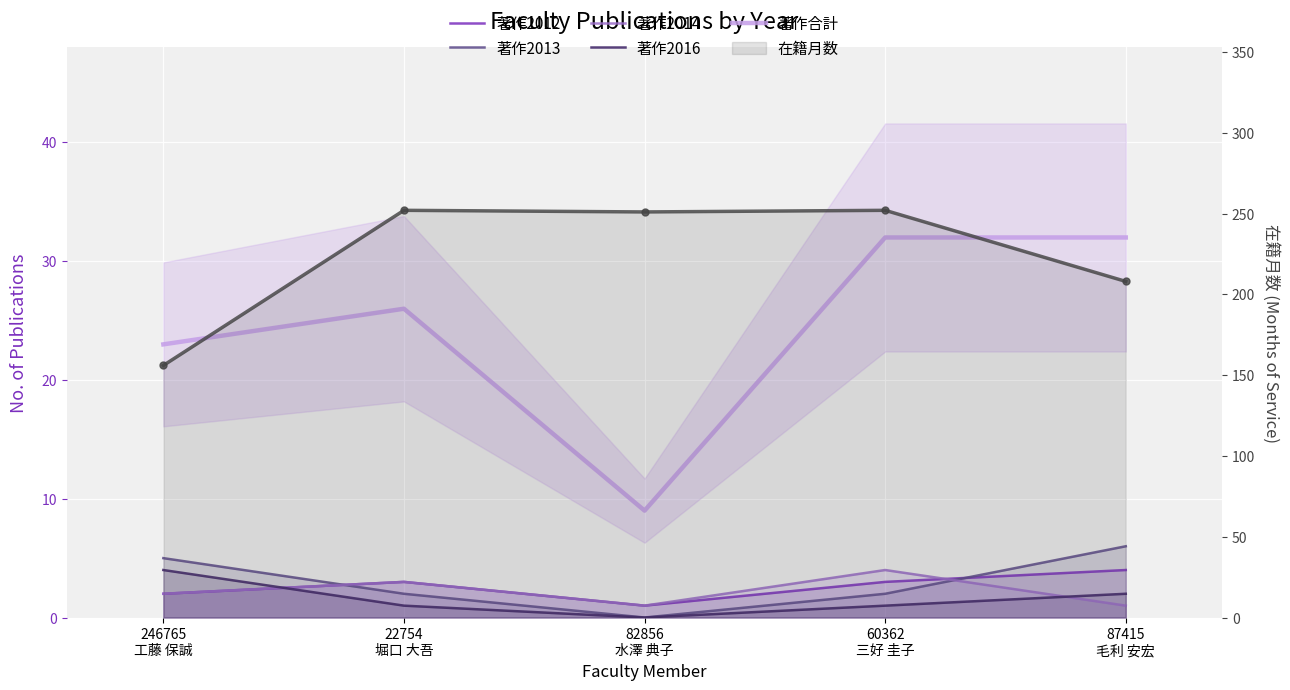

What is the total value across all series at 60362
三好 圭子?

294